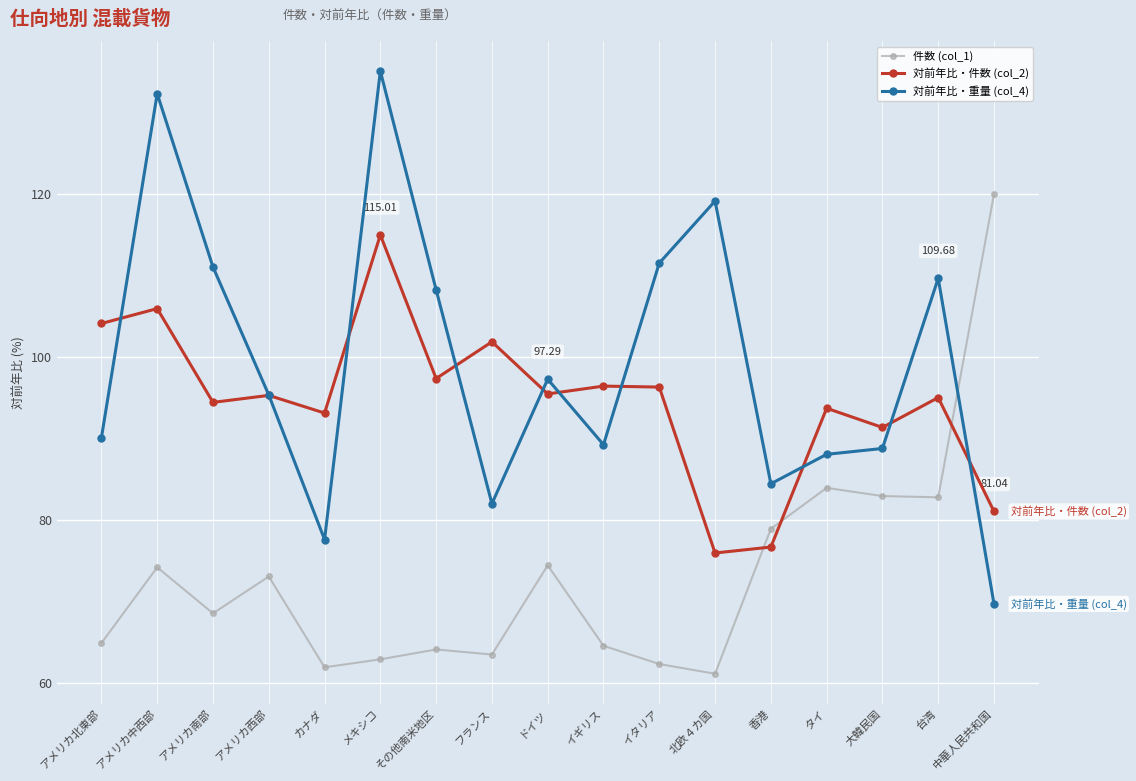

At which category does 件数 (col_1) reach its first local valley?

アメリカ南部